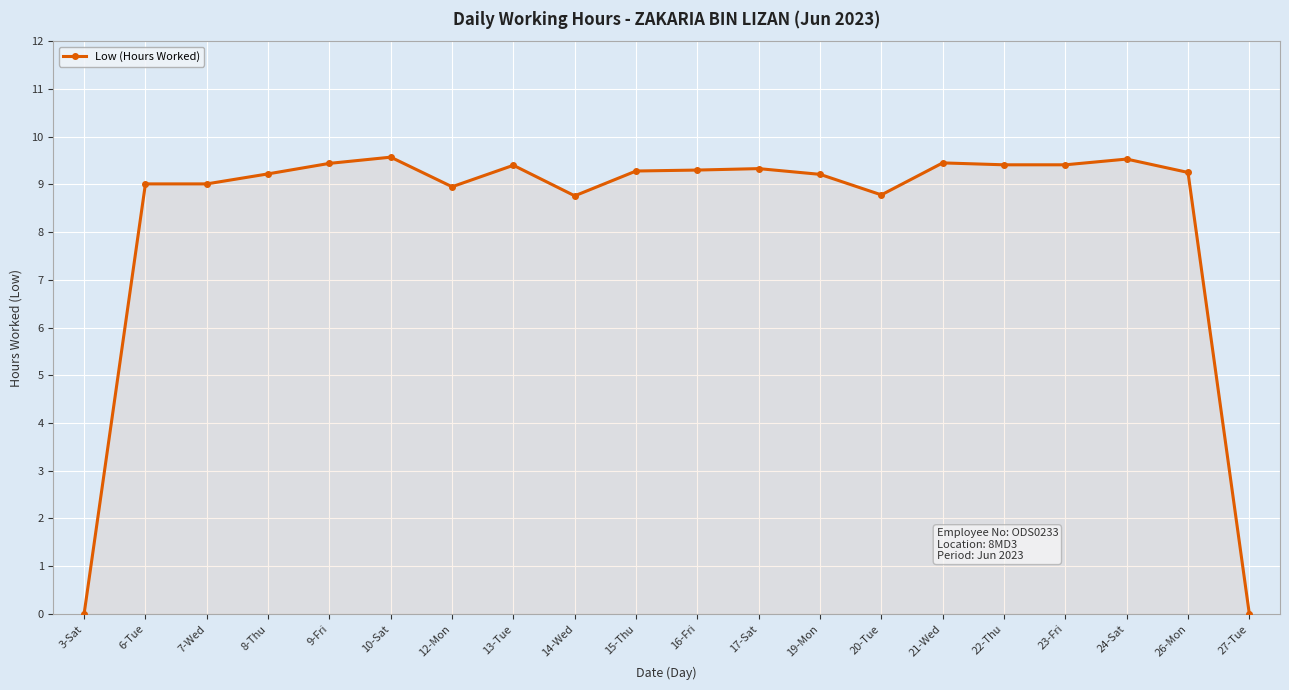

Count the number of categories in the chart.

20